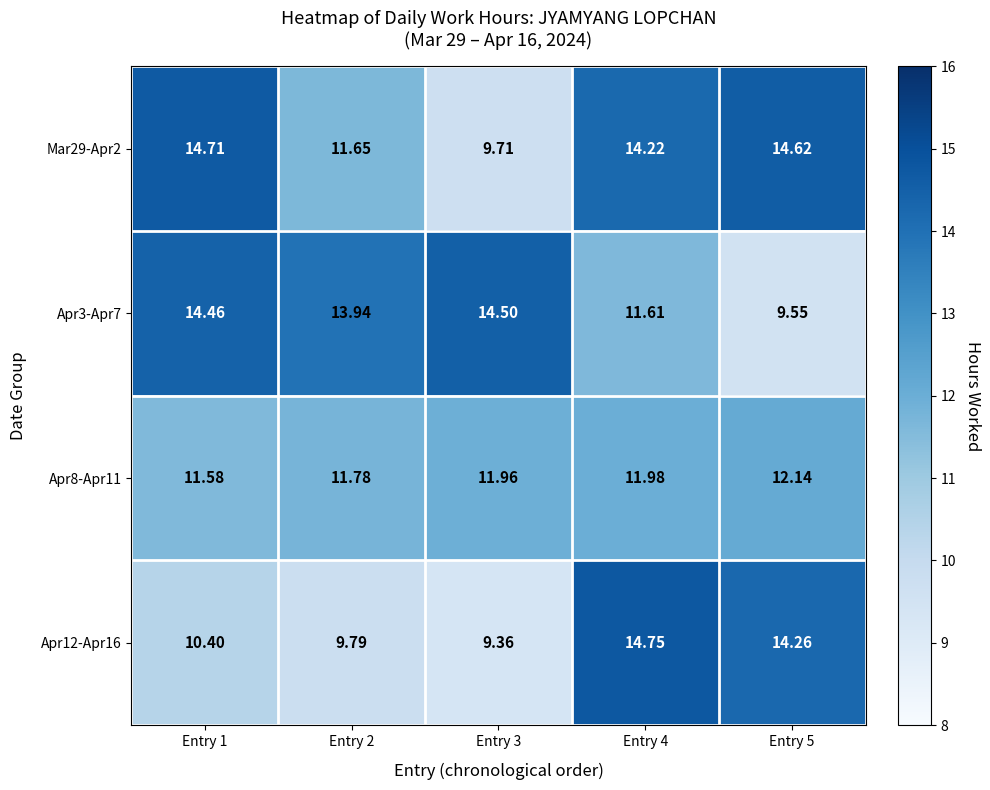

Is the value of Apr3-Apr7 at Entry 3 greater than the value of Mar29-Apr2 at Entry 1?

No